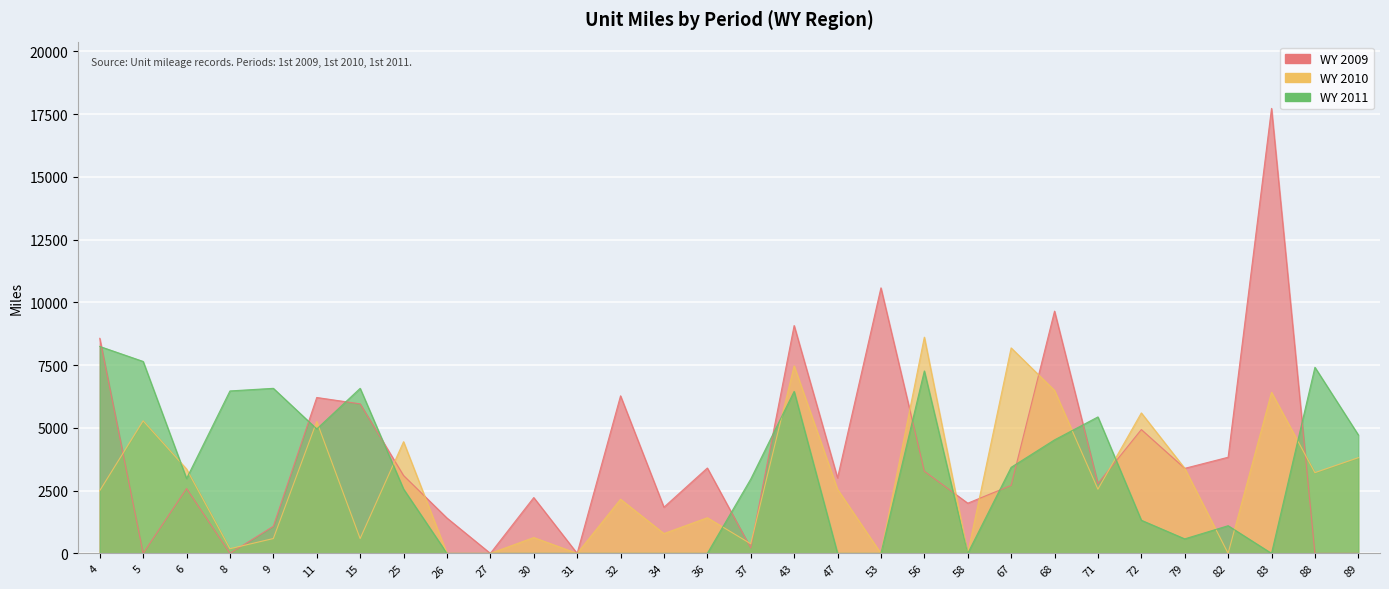

What is the sum of the WY 2009 values at 11 and 47?

9221